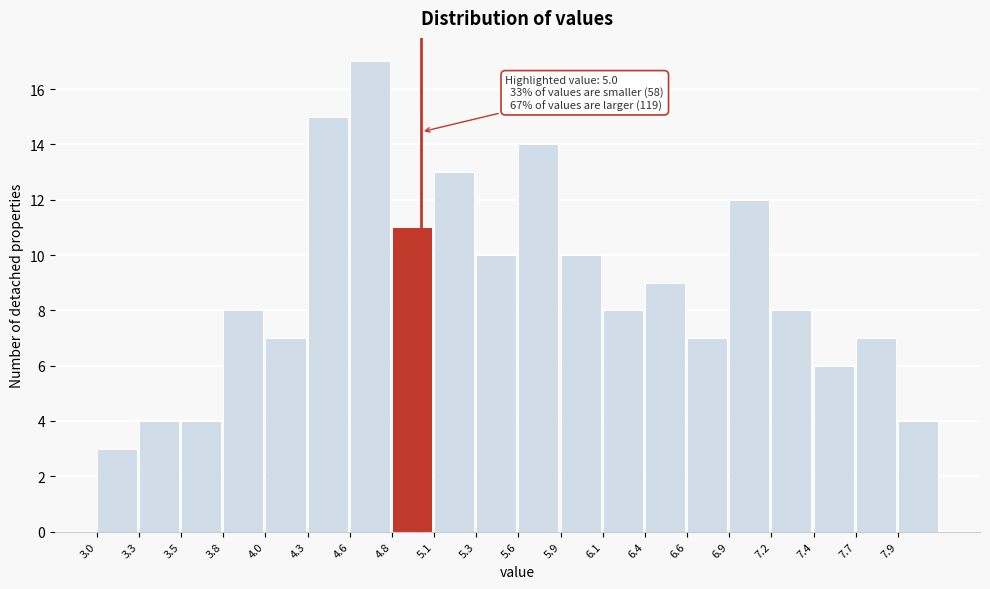

Which range on the x-axis has the tallest bar?

4.56 to 4.82